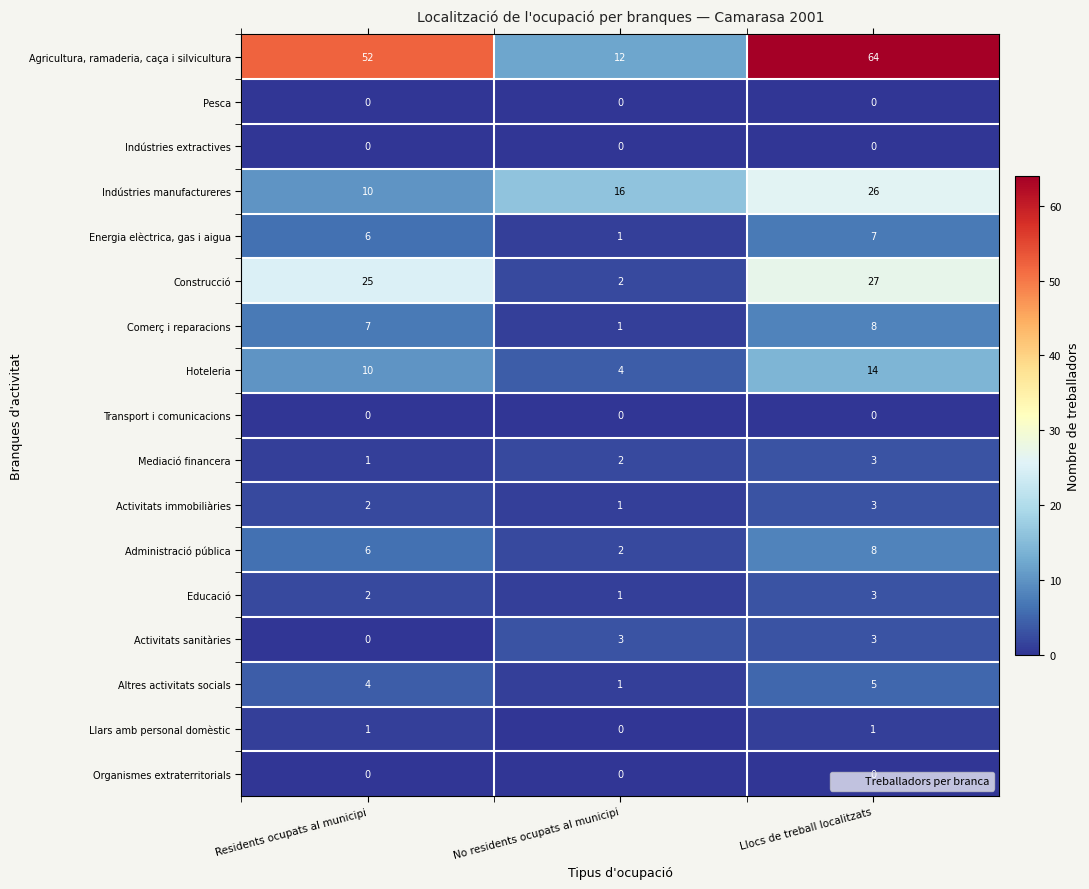

At how many categories does at least one series exceed 5?

3